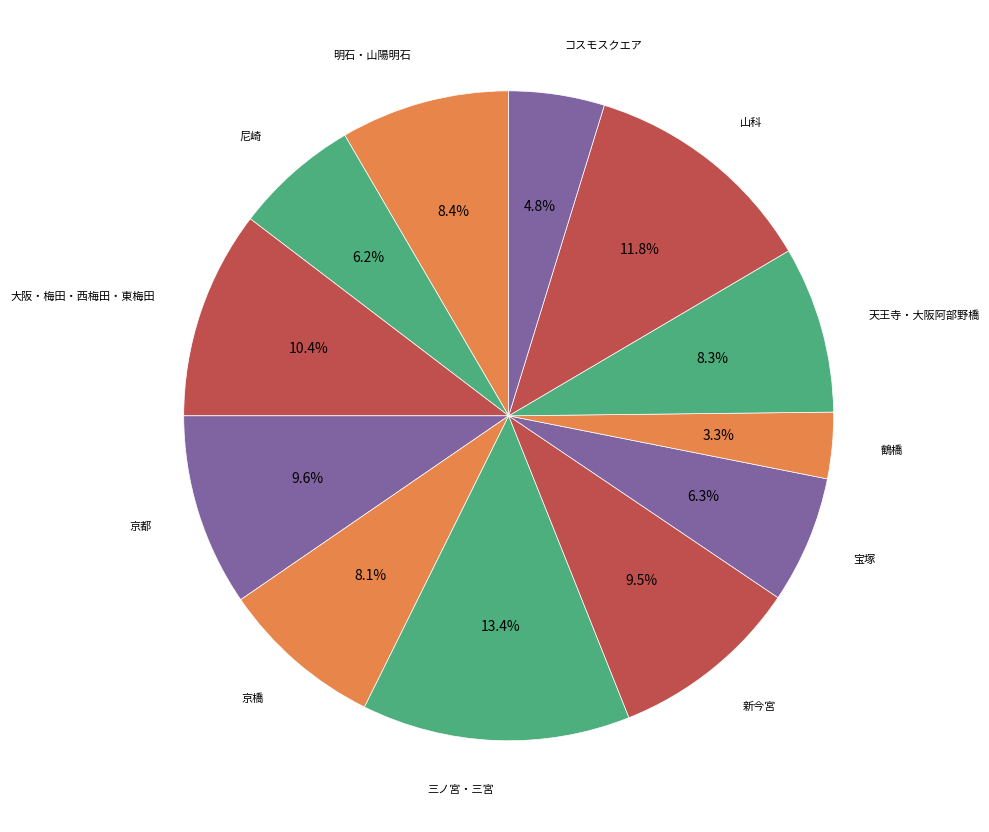

How many segments does this pie chart have?

12